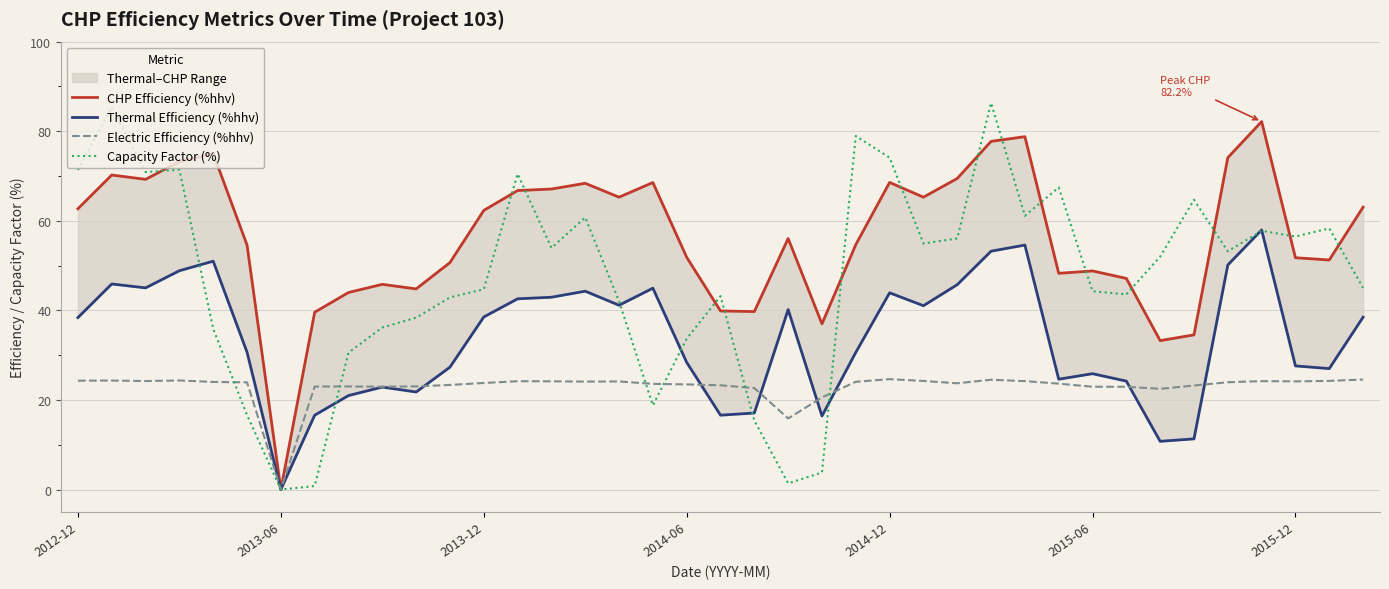

What is the maximum value for Electric Efficiency (%hhv)?

24.6